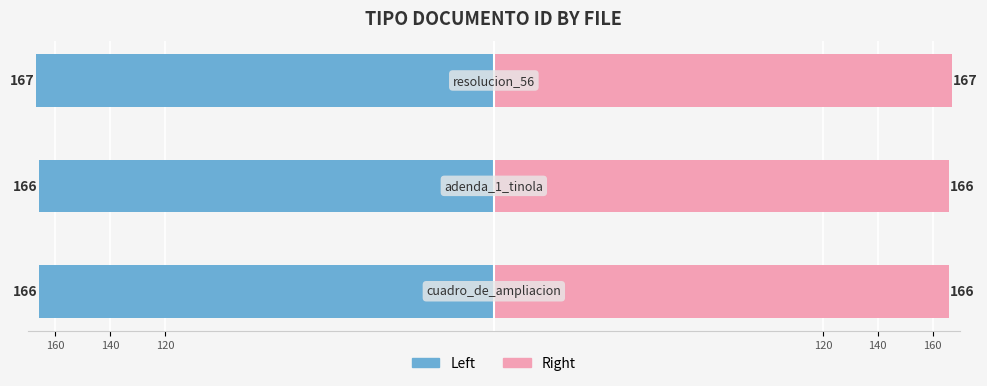

How many bars are there in total?

6